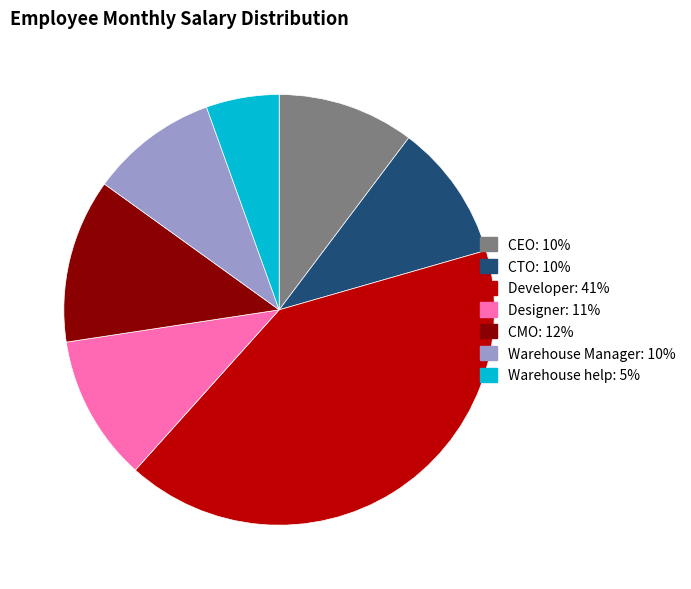

Is there a majority slice in this chart?

No